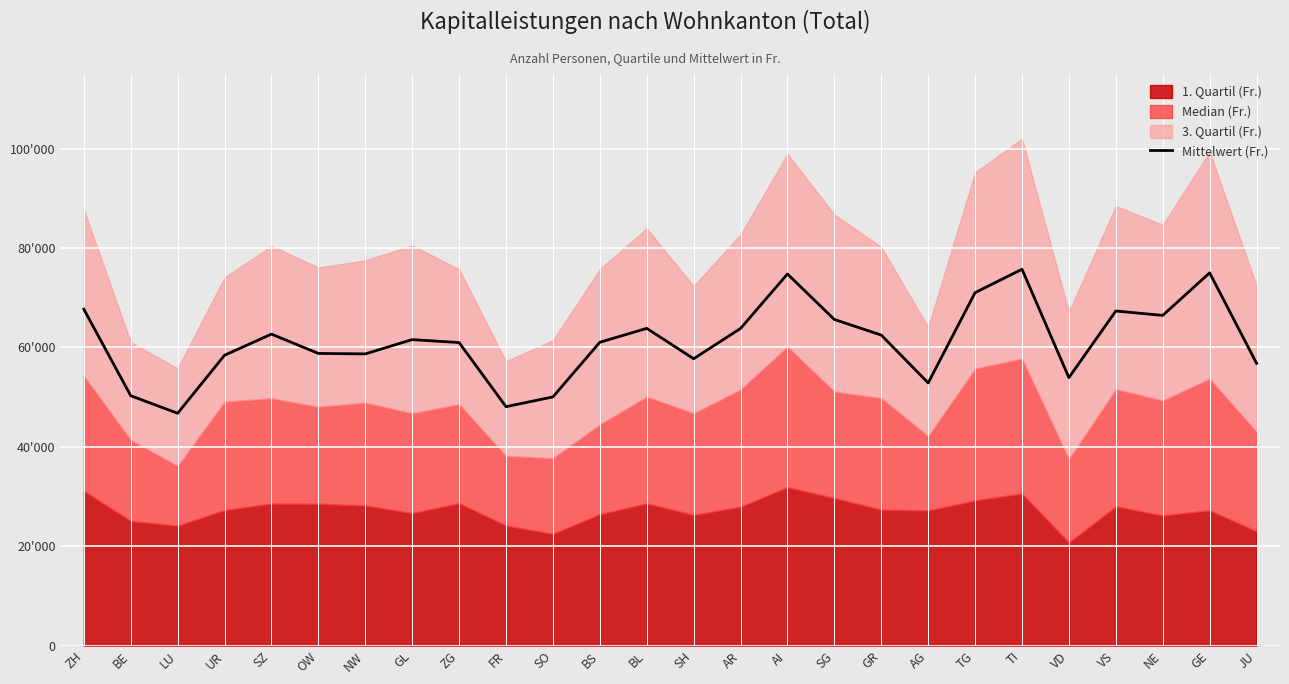

Rank the categories by value from lowest to highest.

LU, FR, SO, BE, AG, VD, JU, SH, UR, NW, OW, ZG, BS, GL, GR, SZ, AR, BL, SG, NE, VS, ZH, TG, AI, GE, TI